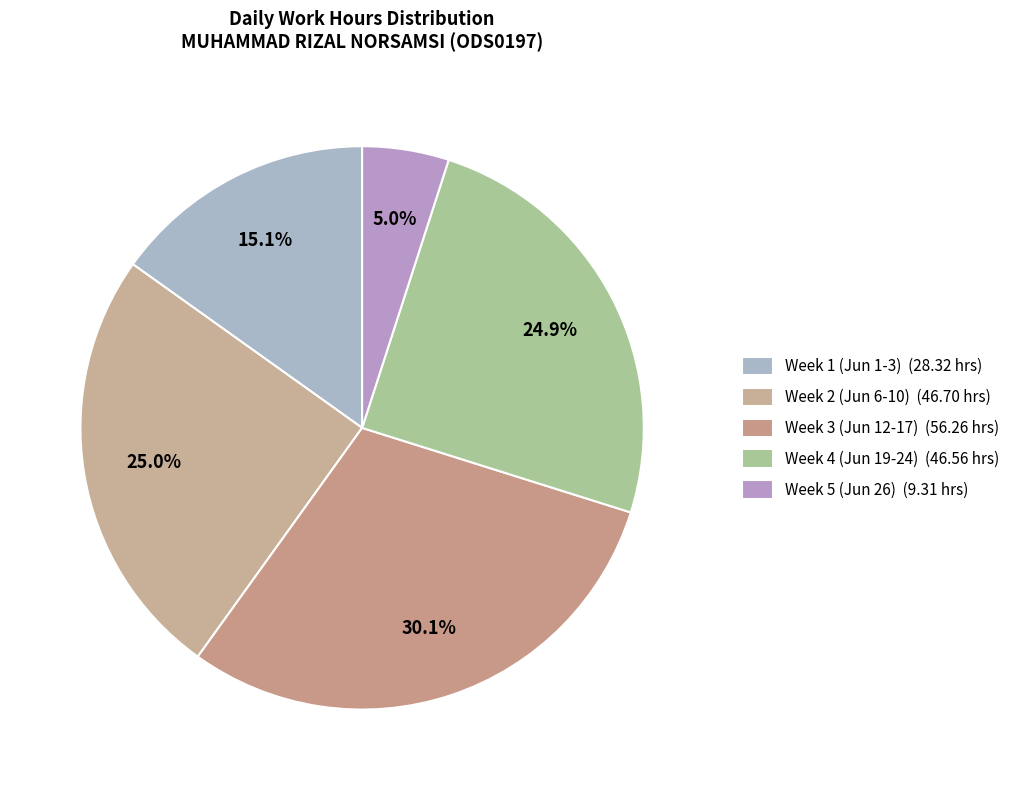

How many slices are in this pie chart?

5